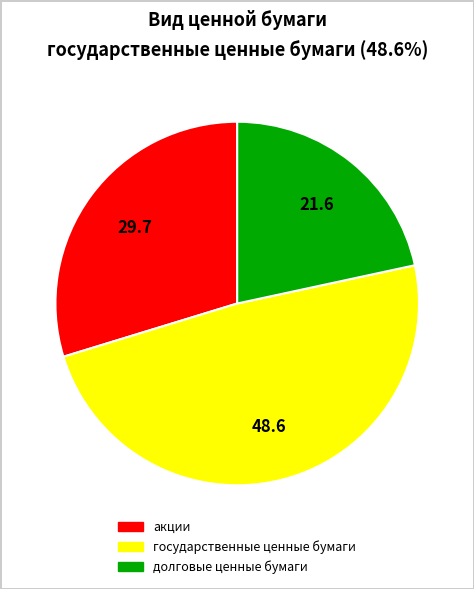

How many segments does this pie chart have?

3